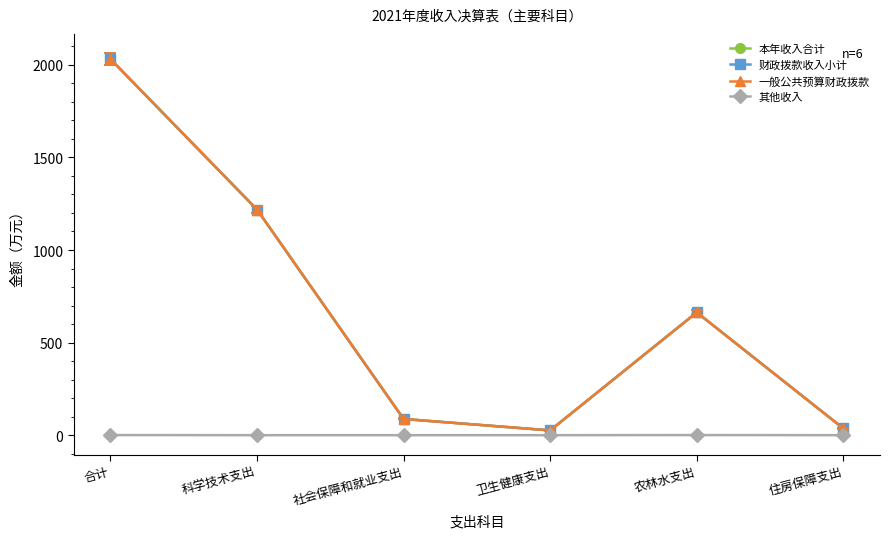

How many lines are shown in the chart?

4